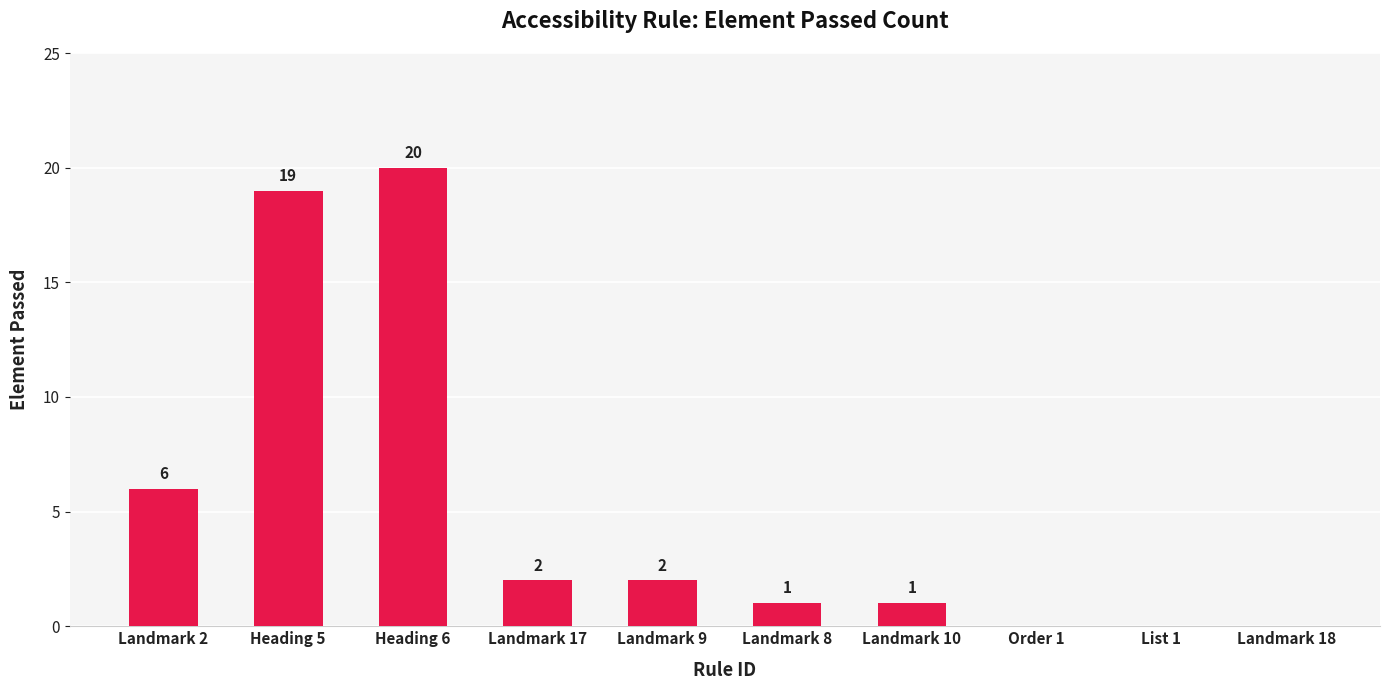

What is the sum of the values at Heading 5 and Landmark 8?

20